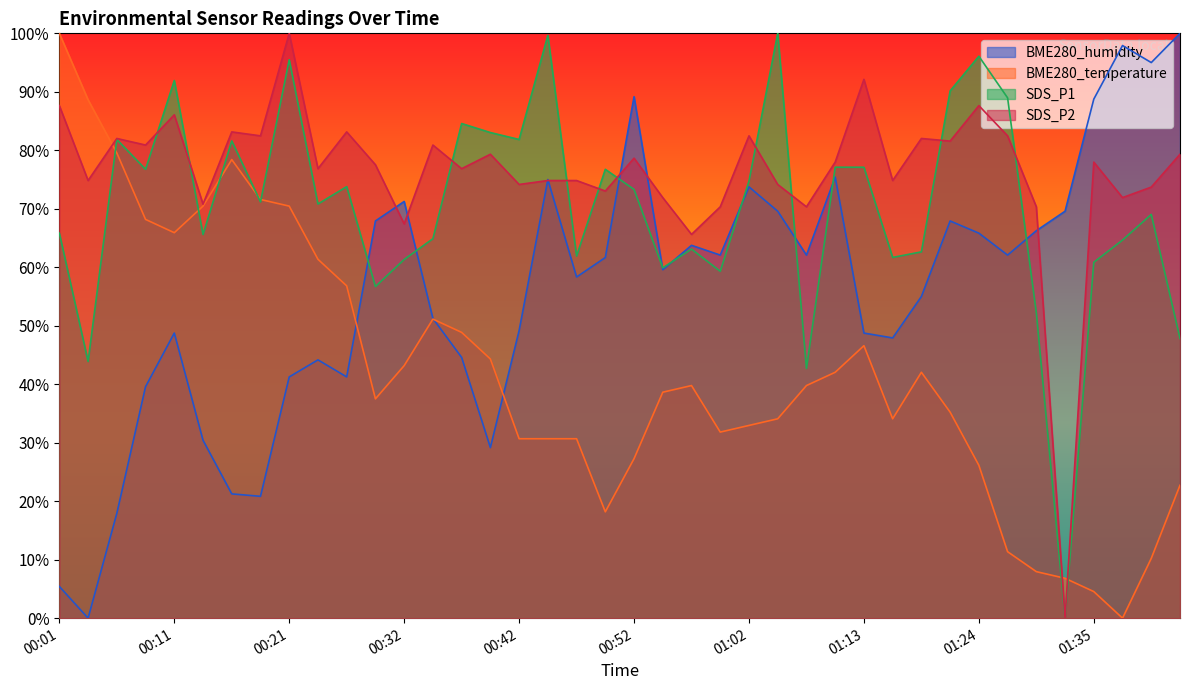

In SDS_P2, how many points are lower than both neighbors (excluding endpoints)?

15